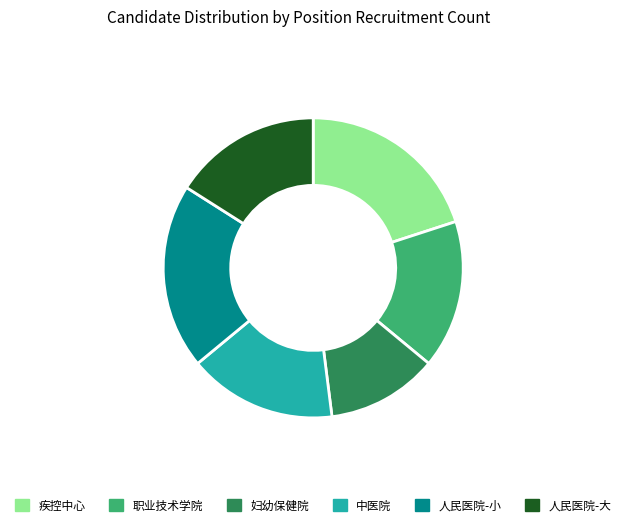

Which category has the smallest portion of the pie?

妇幼保健院